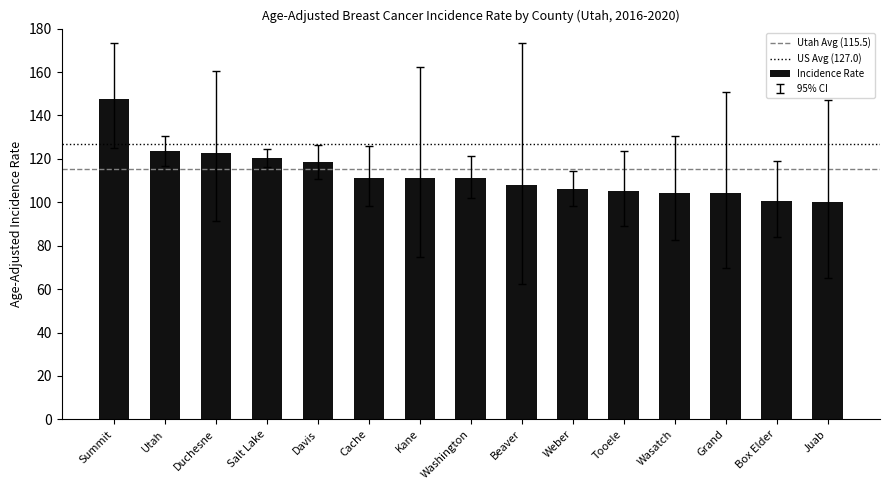

What is the difference between the maximum and minimum values?

47.5